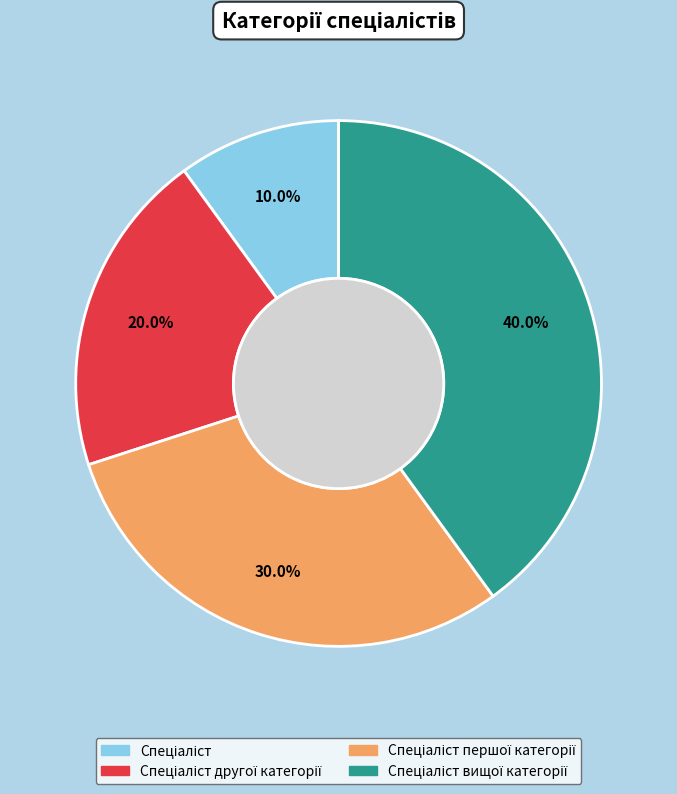

Is there a majority slice in this chart?

No